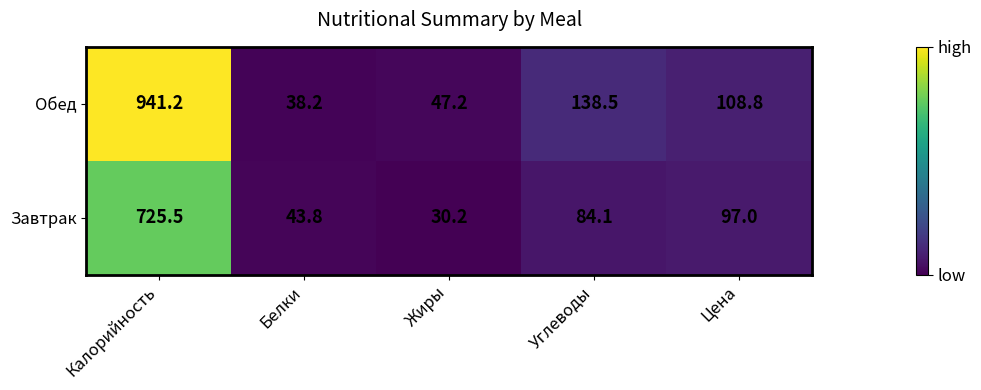

Which series has the largest total across all categories?

Обед